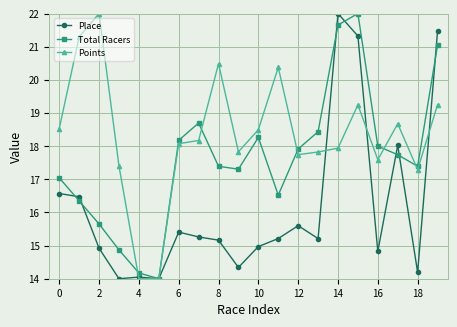

What is the maximum value shown in the chart?

22.0